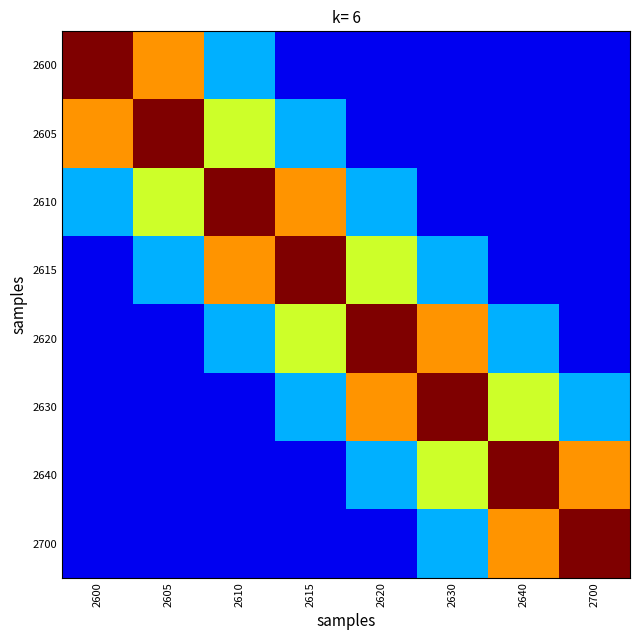

Which label corresponds to the largest value in the chart?

2600